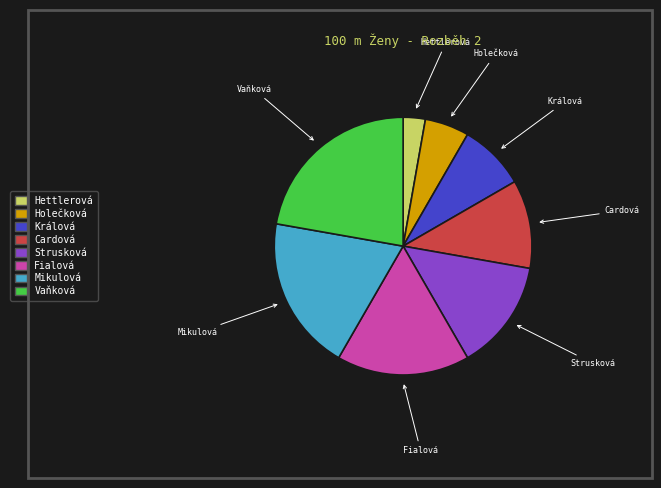

Is there a majority slice in this chart?

No